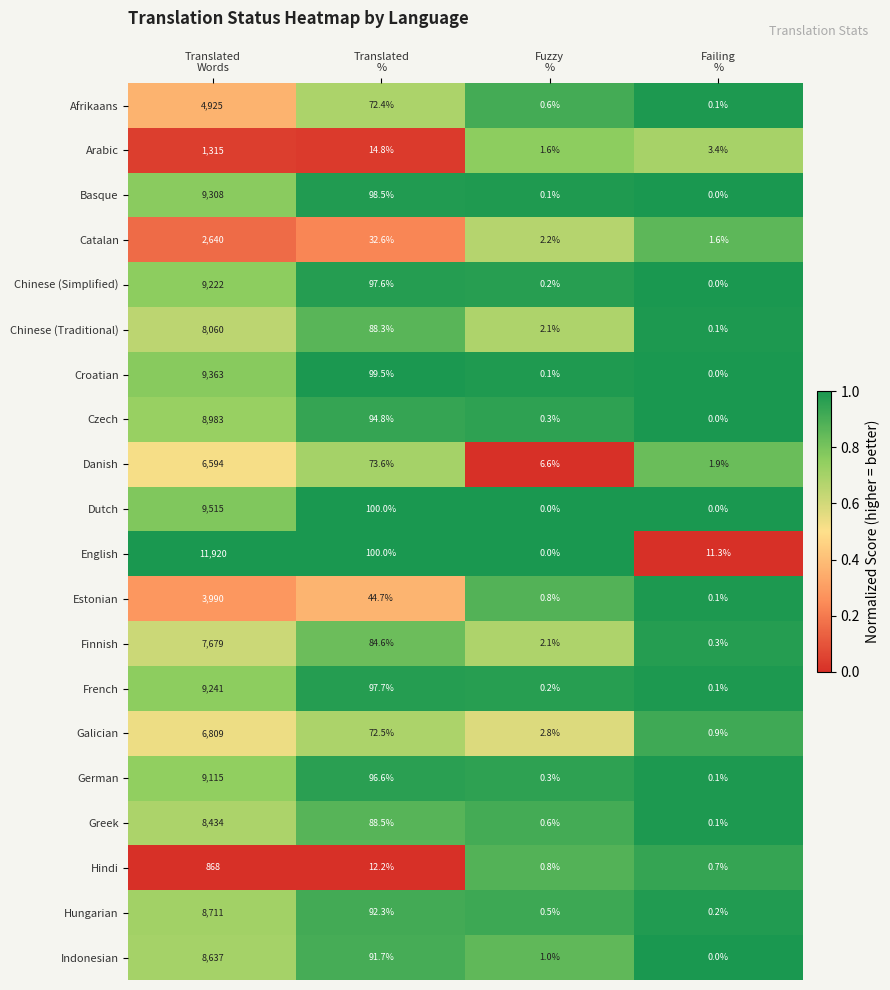

Which category has the highest value across all series?

Translated
Words